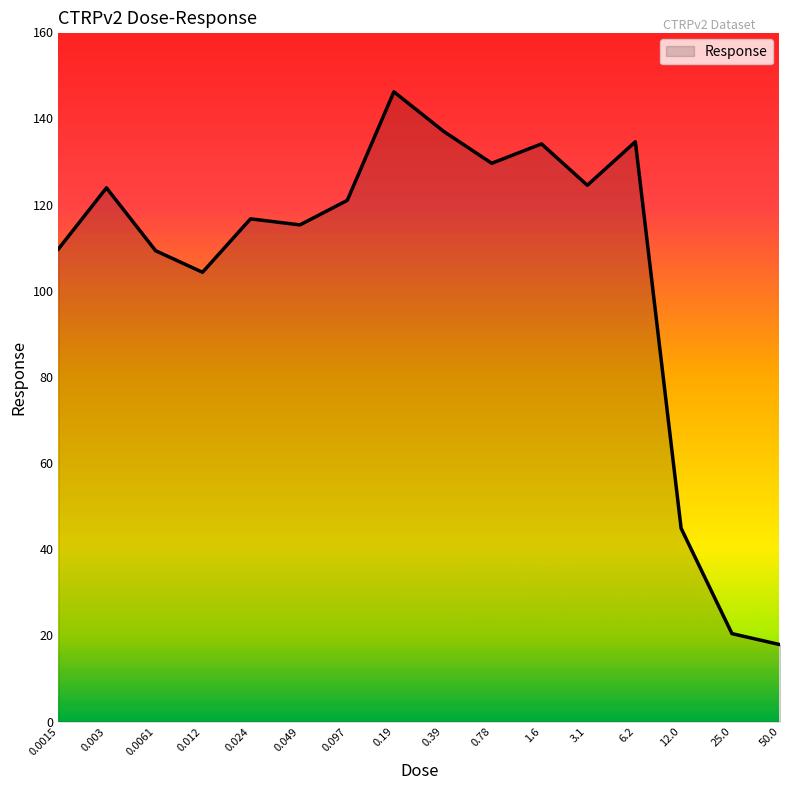

What is the difference between the maximum and minimum values?

128.3